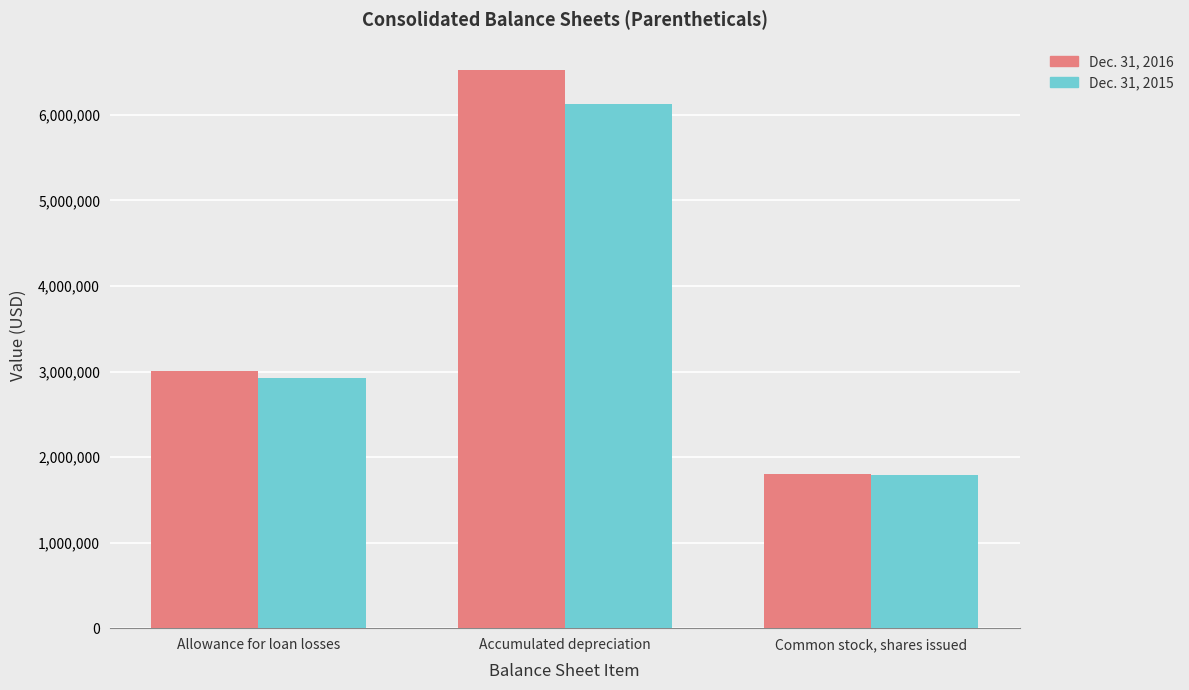

Which series has the largest total across all categories?

Dec. 31, 2016